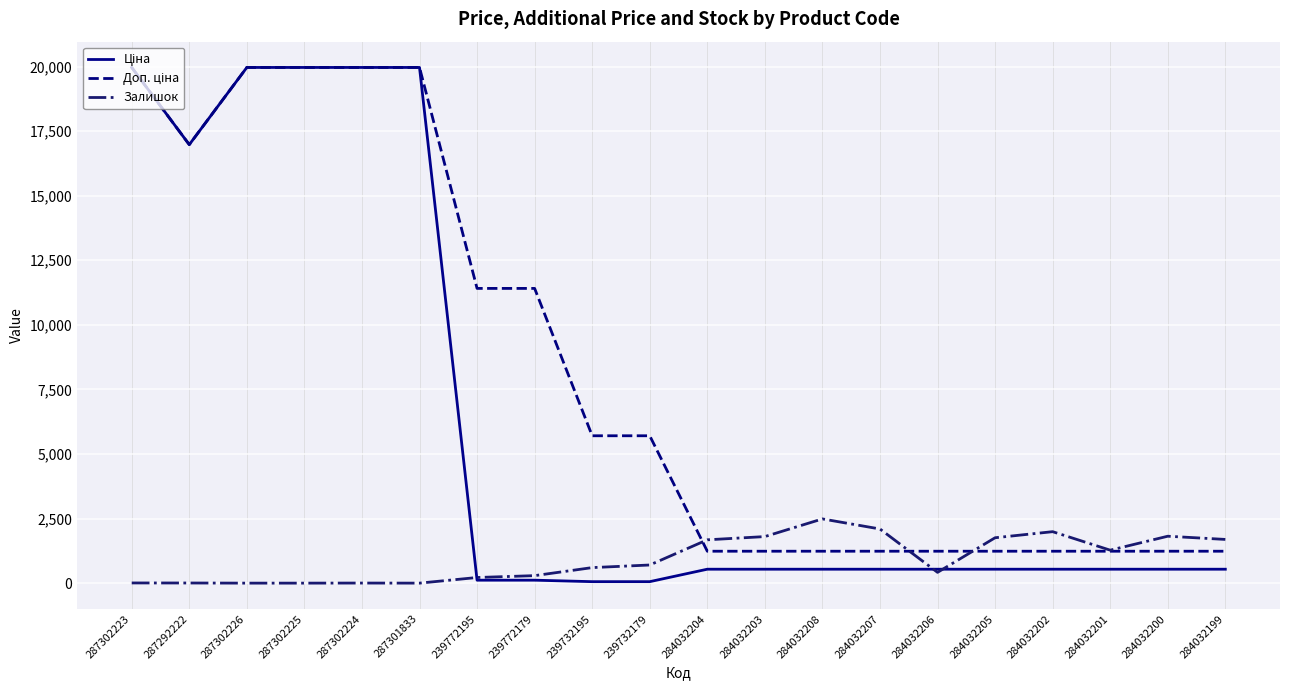

What is the spread (max minus min) of values at 287302226?

19964.2